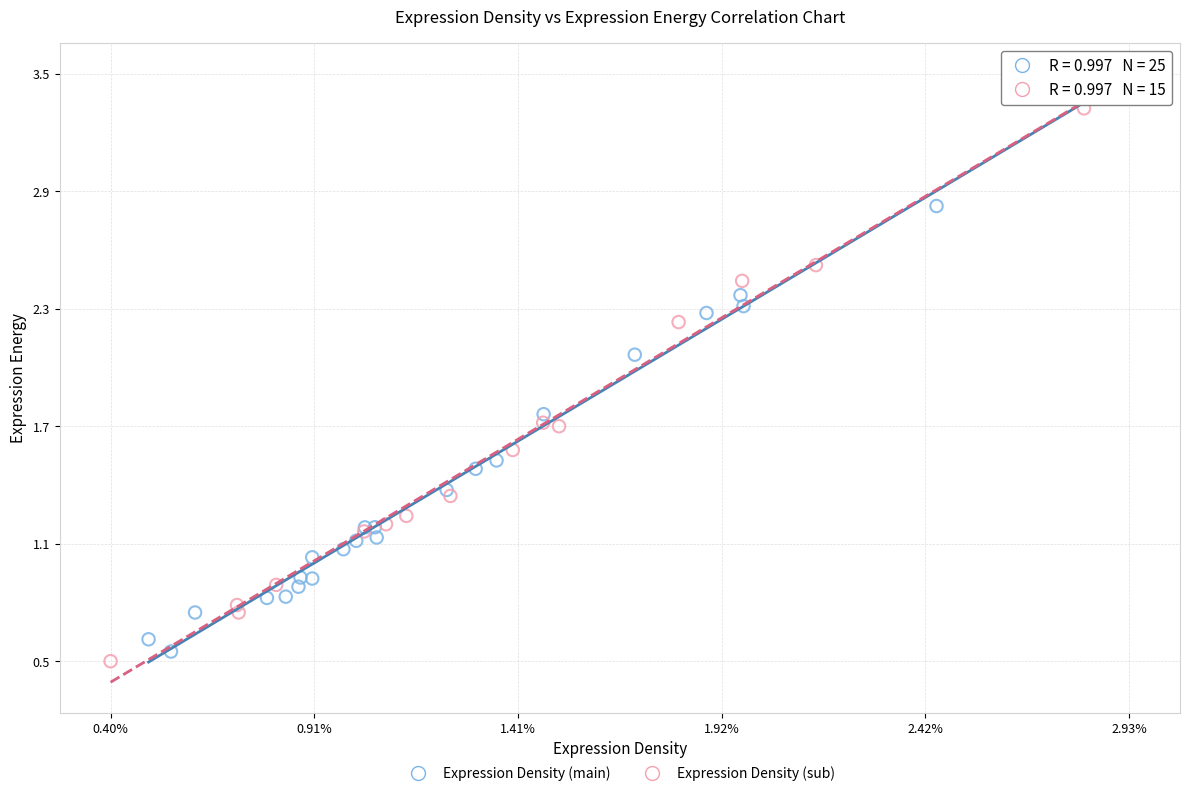

Which series reaches the maximum Y coordinate?

Expression Density (main)